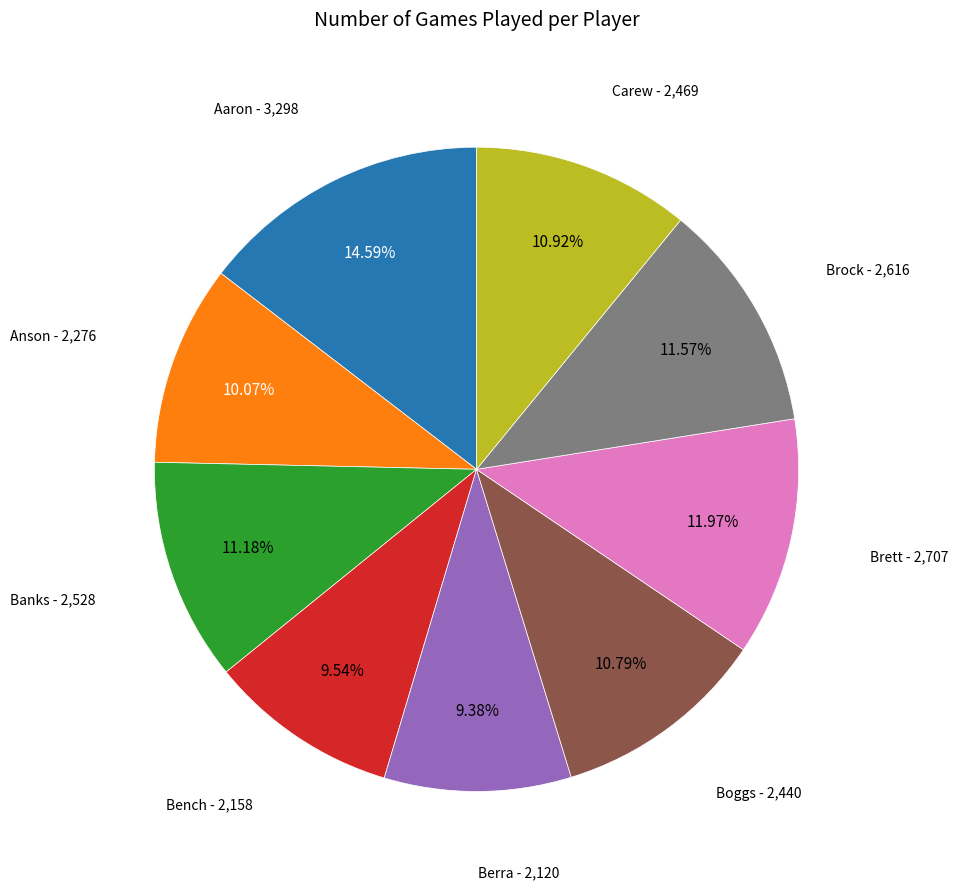

Is there a majority slice in this chart?

No